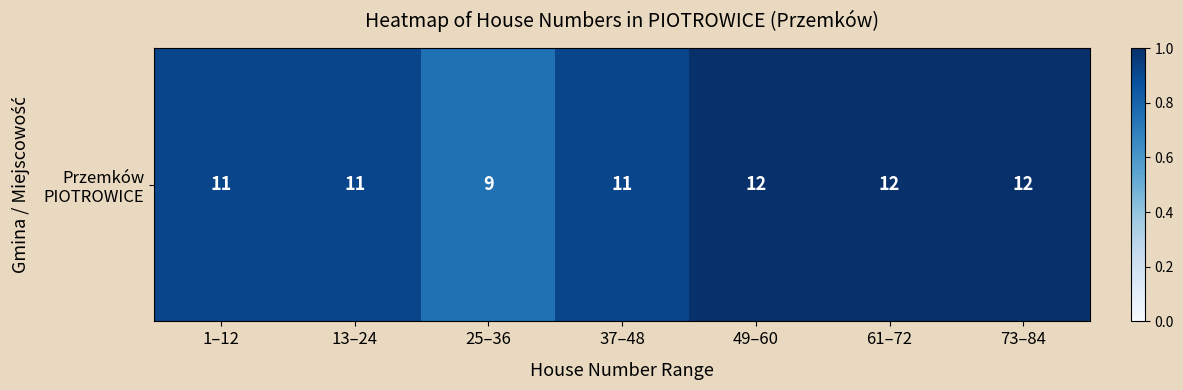

What is the change in value from 13–24 to 61–72?

+0.1